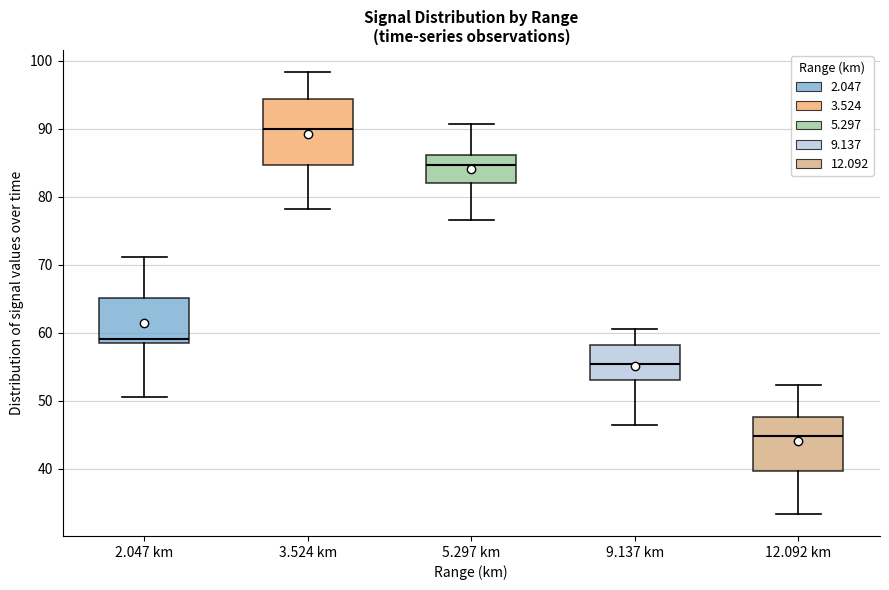

Which box's median line is the lowest?

12.092 km